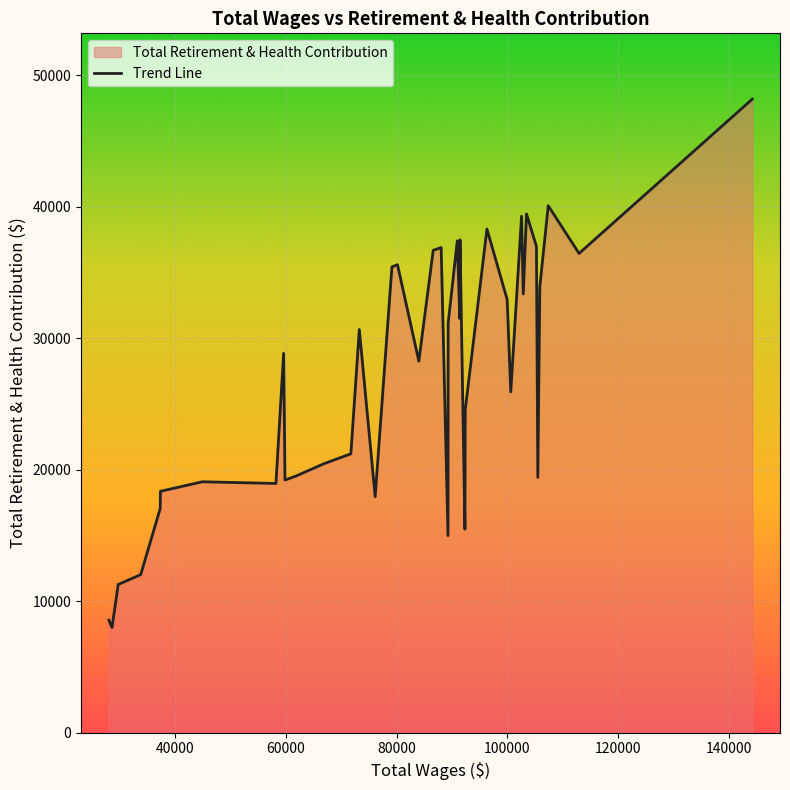

What is the difference between the maximum and minimum values?

40173